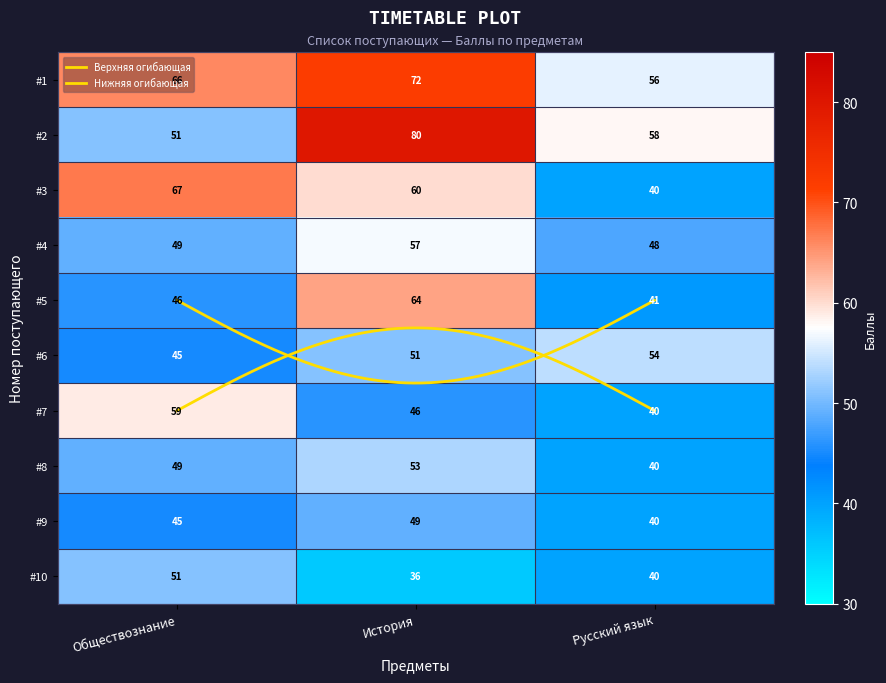

Reading left to right, list all the values displayed in this chart.

1: Обществознание=66	История=72	Русский язык=56
2: Обществознание=51	История=80	Русский язык=58
3: Обществознание=67	История=60	Русский язык=40
4: Обществознание=49	История=57	Русский язык=48
5: Обществознание=46	История=64	Русский язык=41
6: Обществознание=45	История=51	Русский язык=54
7: Обществознание=59	История=46	Русский язык=40
8: Обществознание=49	История=53	Русский язык=40
9: Обществознание=45	История=49	Русский язык=40
10: Обществознание=51	История=36	Русский язык=40